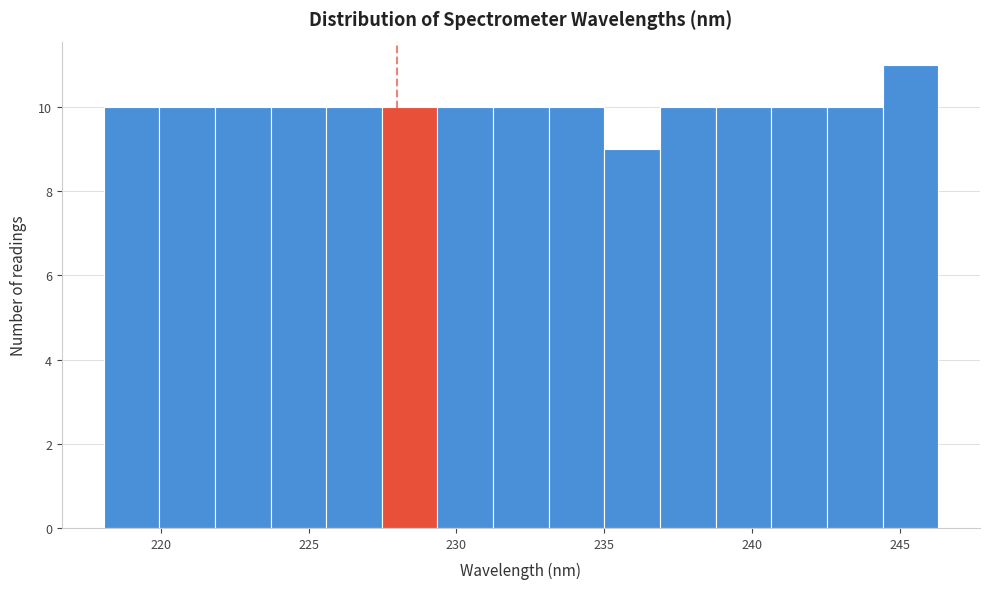

Read against the x-axis, roughly where is the centre of the tallest bar?

245.5